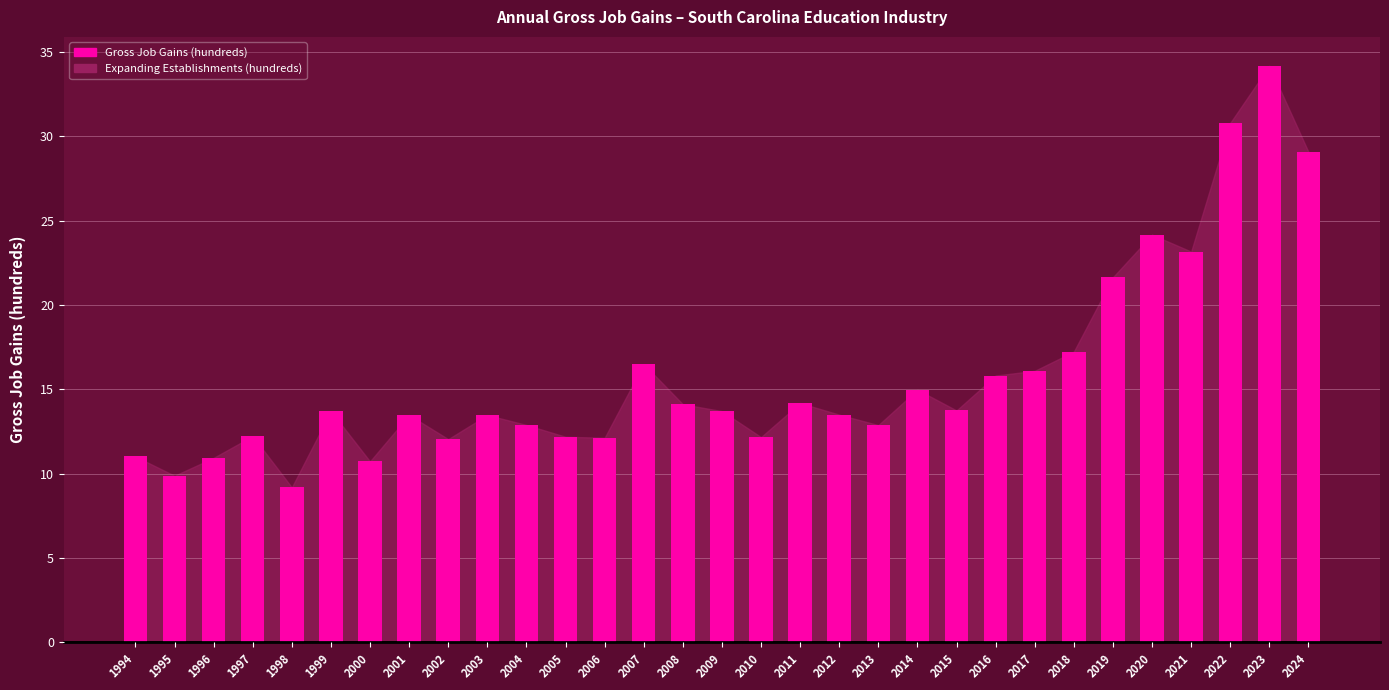

What is the minimum value shown in the chart?

9.2